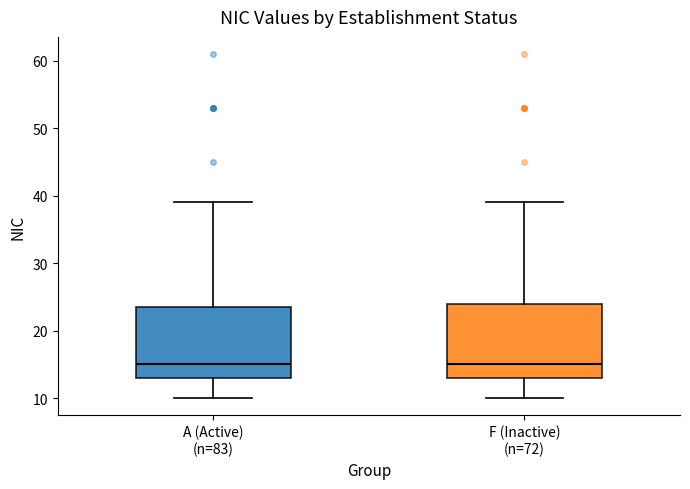

Where does the median line of the box for F (Inactive) (n=72) sit on the y-axis? The values are not printed on the chart, so give them approximately, as read against the axis.

15